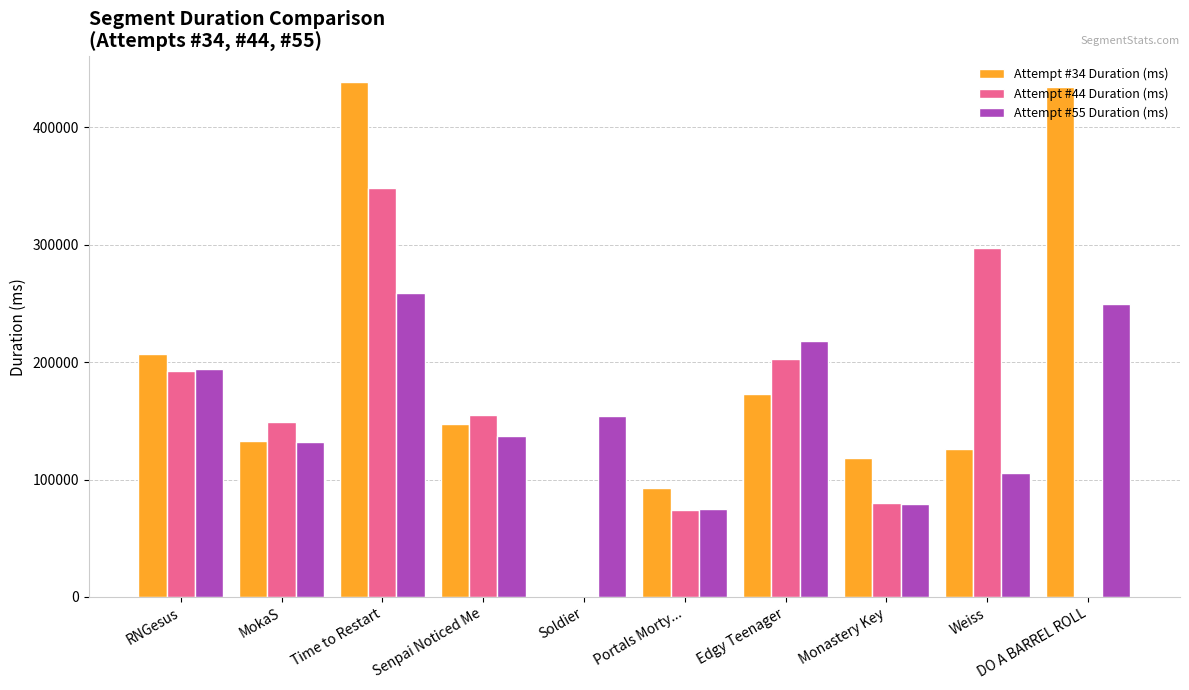

True or false: Attempt #34 Duration (ms) has a value of 173017 at Edgy Teenager.

True